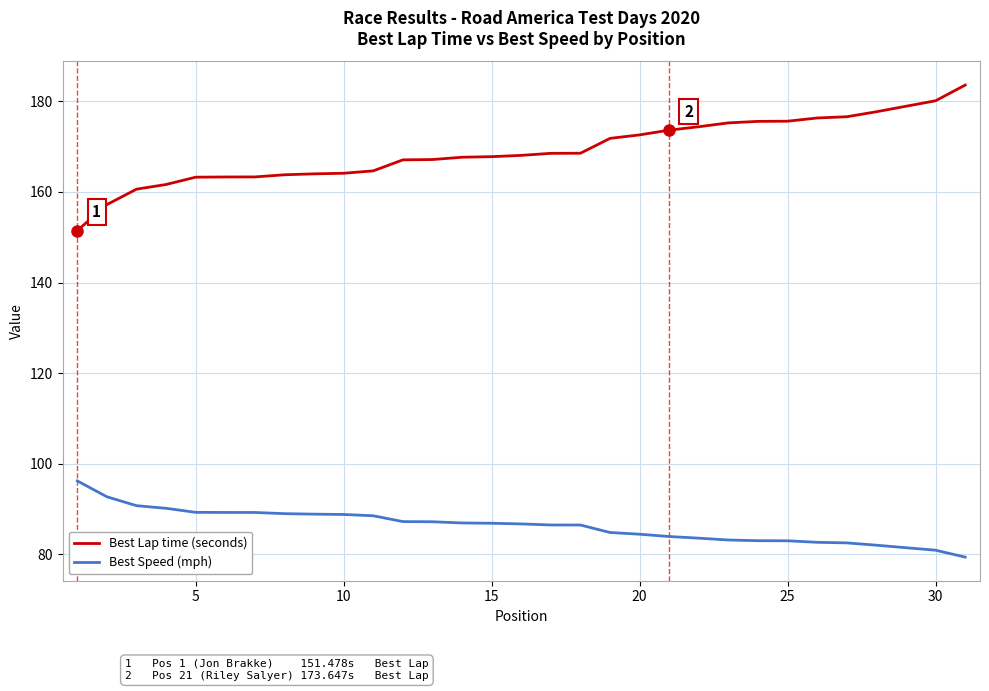

Which series has the largest total across all categories?

Best Lap time (seconds)